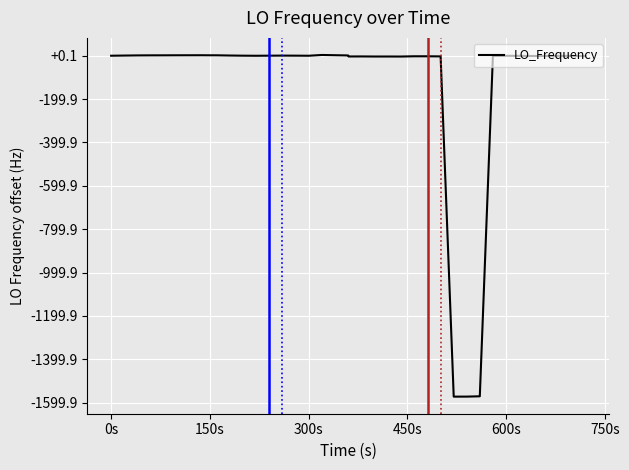

Is this an area chart (filled region under the line)?

No